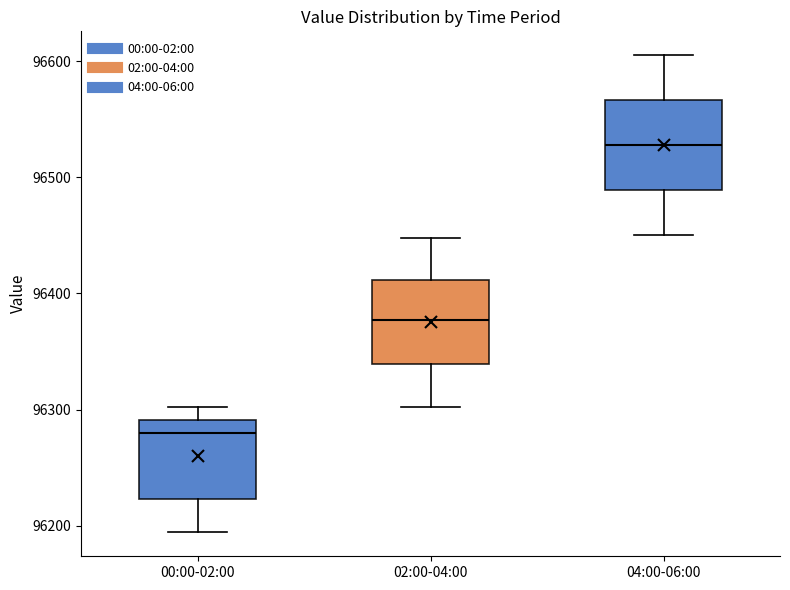

Where is the upper edge of the box for 04:00-06:00 on the y-axis? The values are not printed on the chart, so give them approximately, as read against the axis.

96570